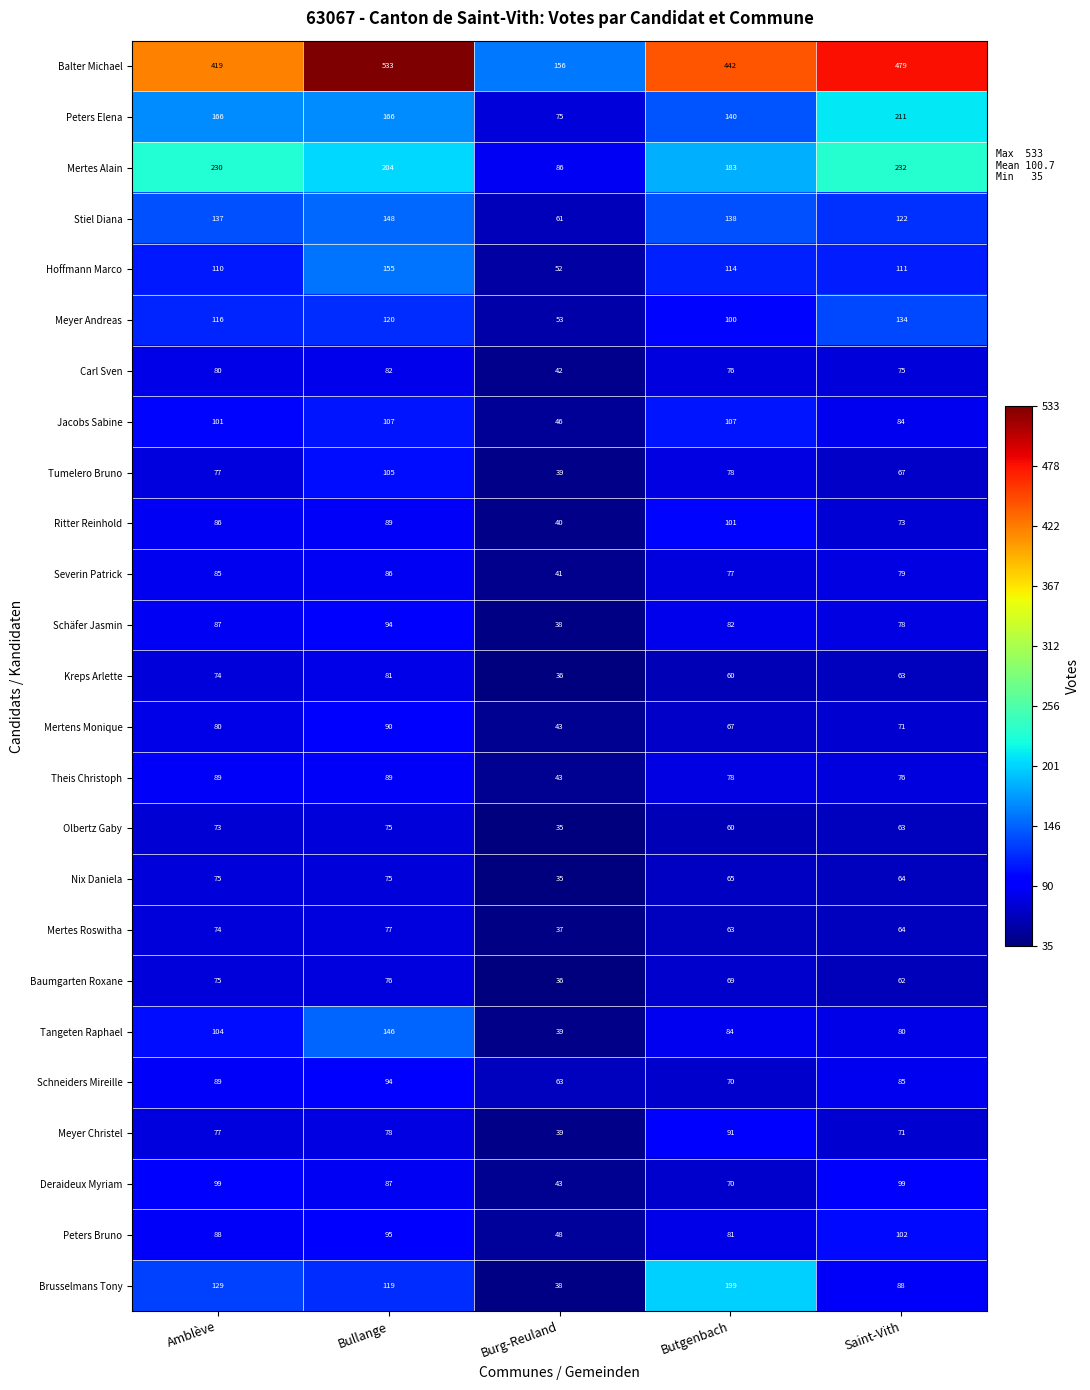

Which series has the largest range (max minus min)?

Balter Michael